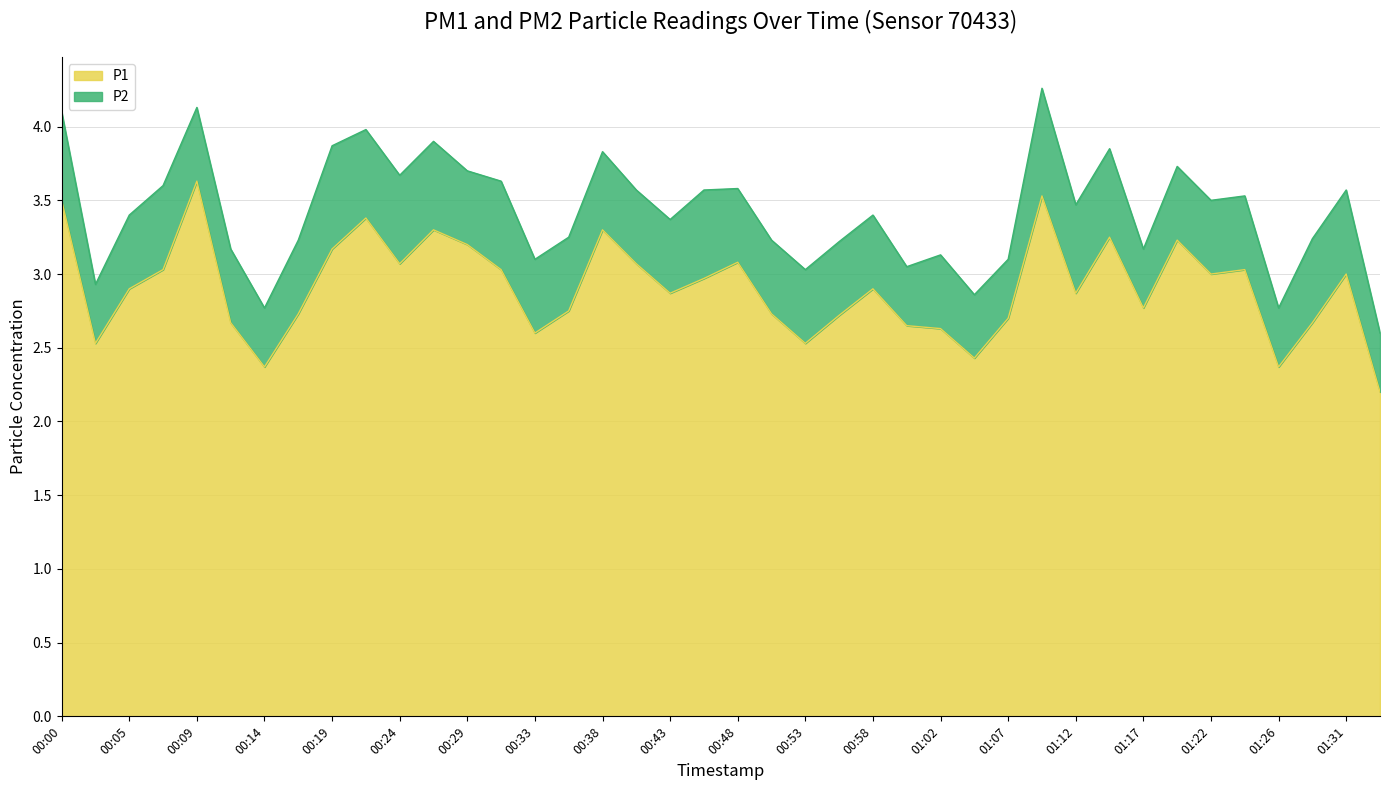

What is the label of the 5th point from the left?

00:09